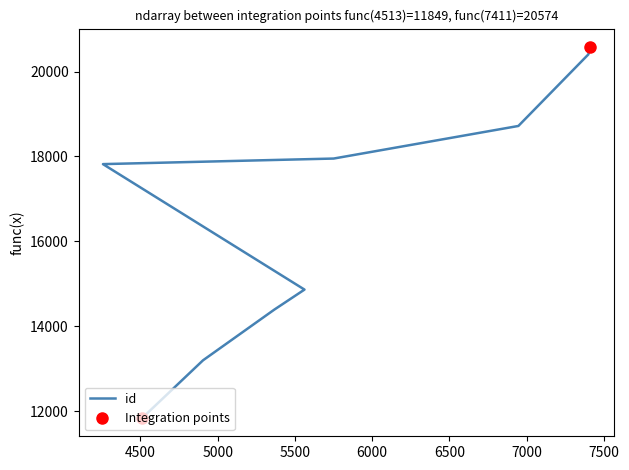

What is the minimum value shown in the chart?

11849